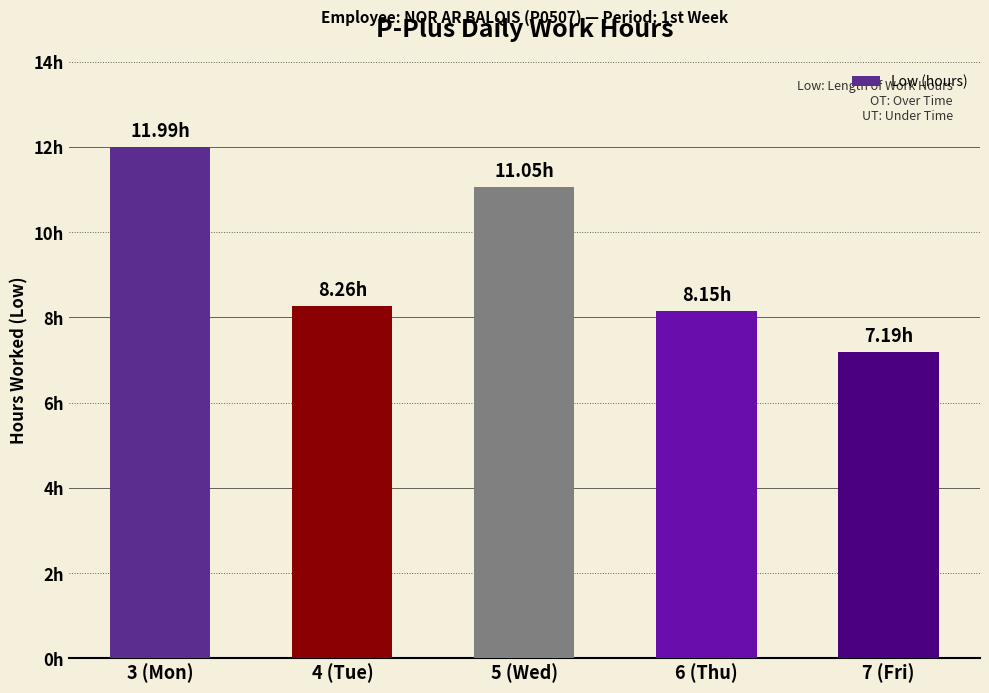

Is it true that the value at 5 (Wed) is 11.1?

True